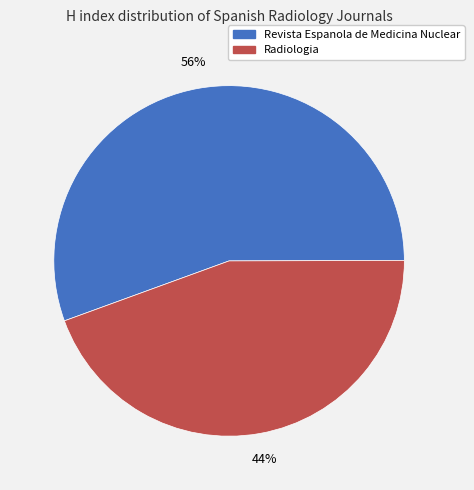

Which slice is the smallest?

Radiologia